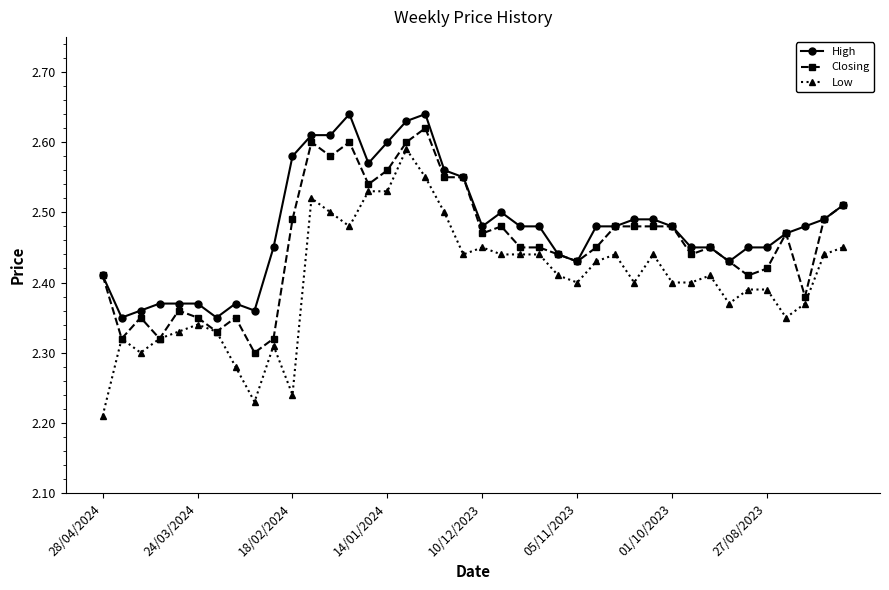

True or false: High and Low intersect in this chart.

False